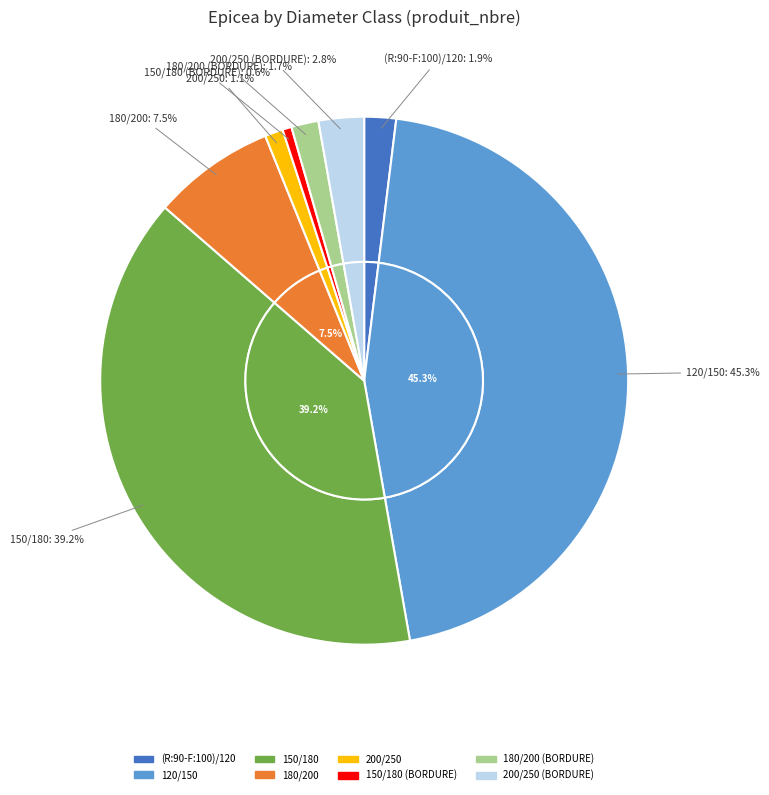

Is 150/180 (BORDURE) the majority of the pie?

No